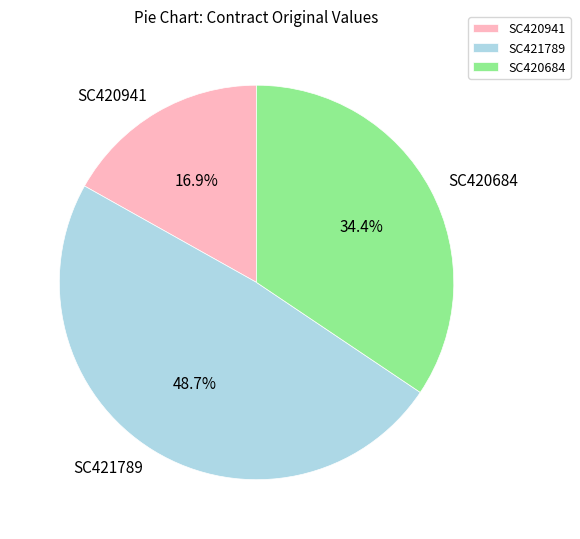

Does SC420941 represent more than half of the total?

No